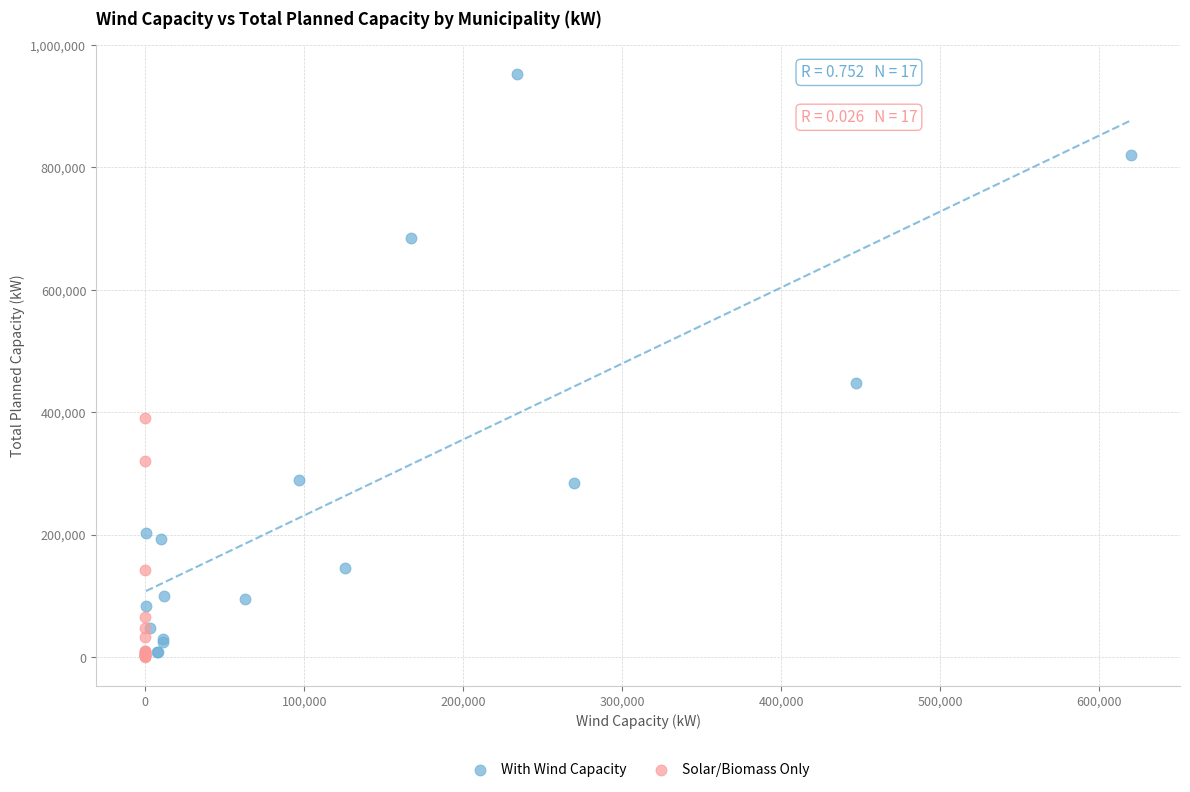

Which series has the widest spread of Y values?

With Wind Capacity